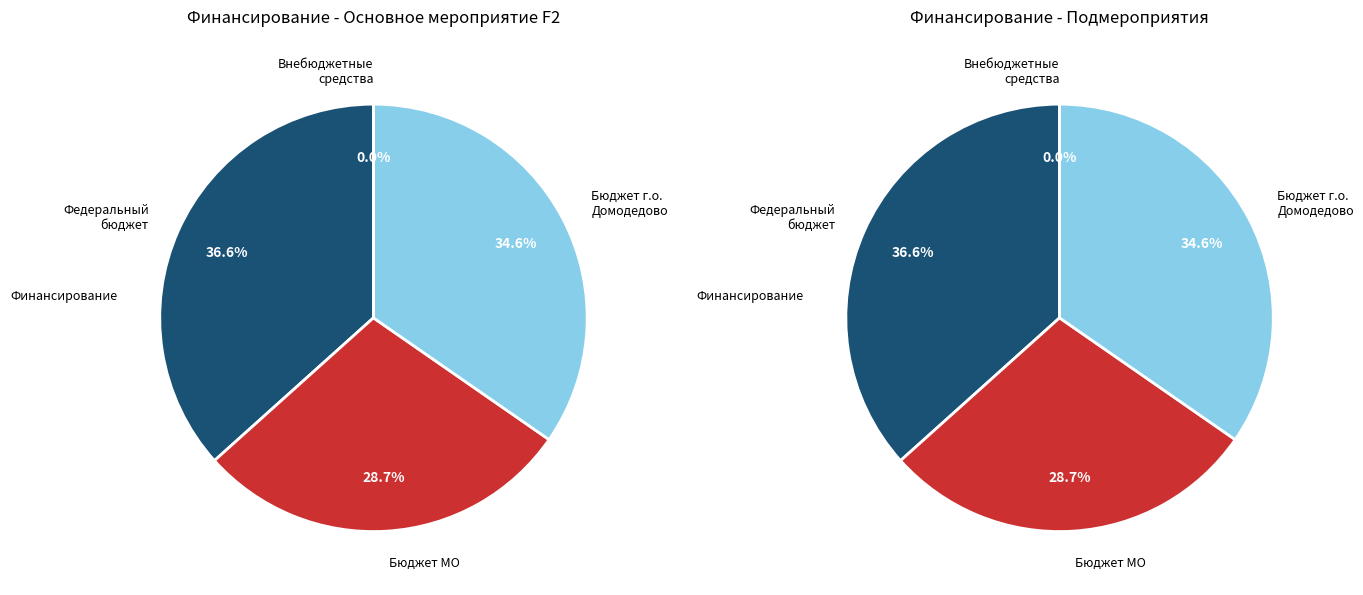

Does Средства бюджета городского округа account for over 50% of the chart?

No